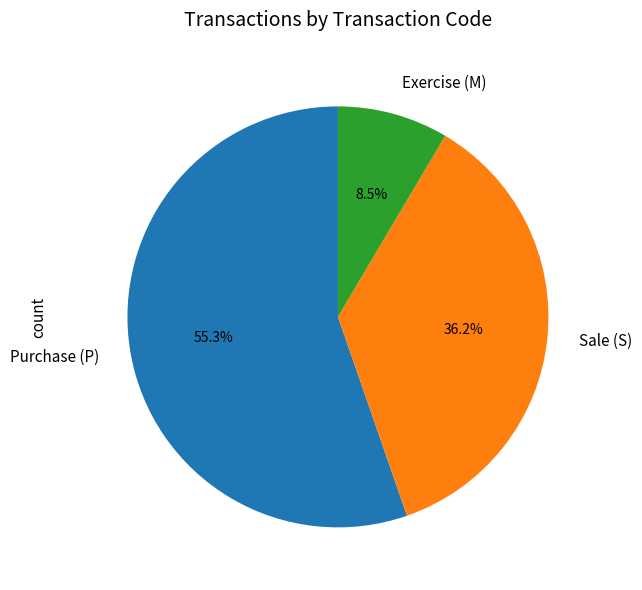

Rank the categories by value from lowest to highest.

Exercise (M), Sale (S), Purchase (P)